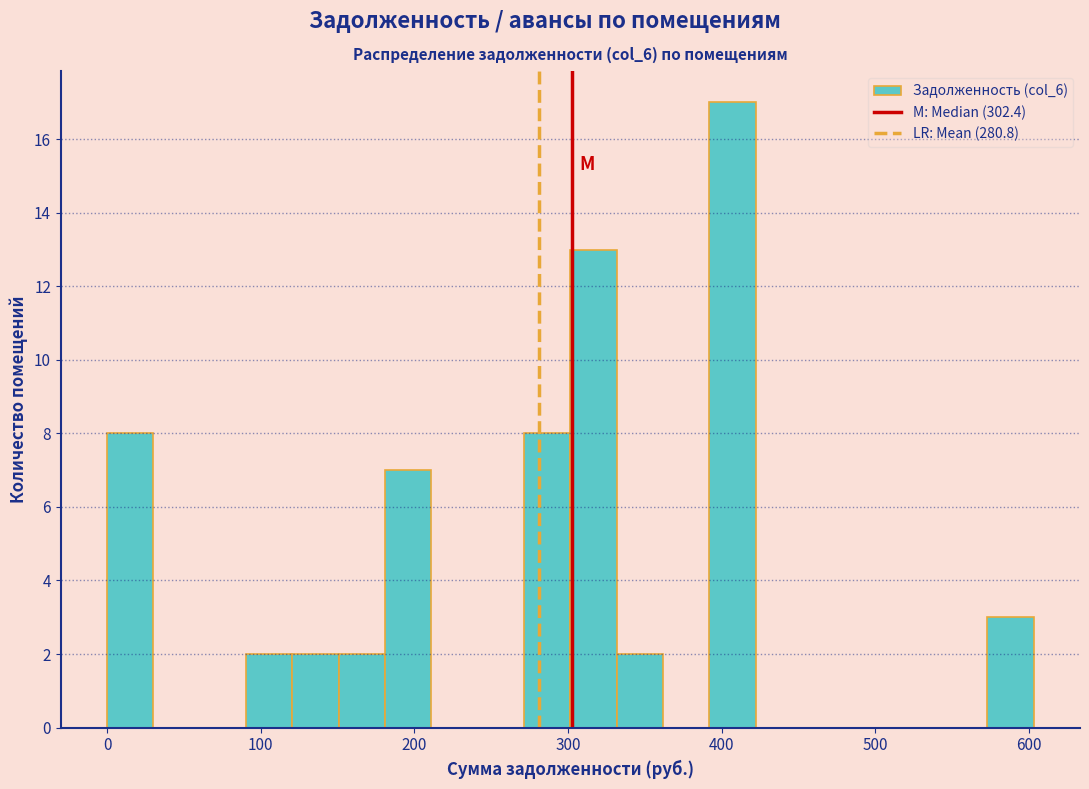

Read against the x-axis, roughly where is the centre of the tallest bar?

410